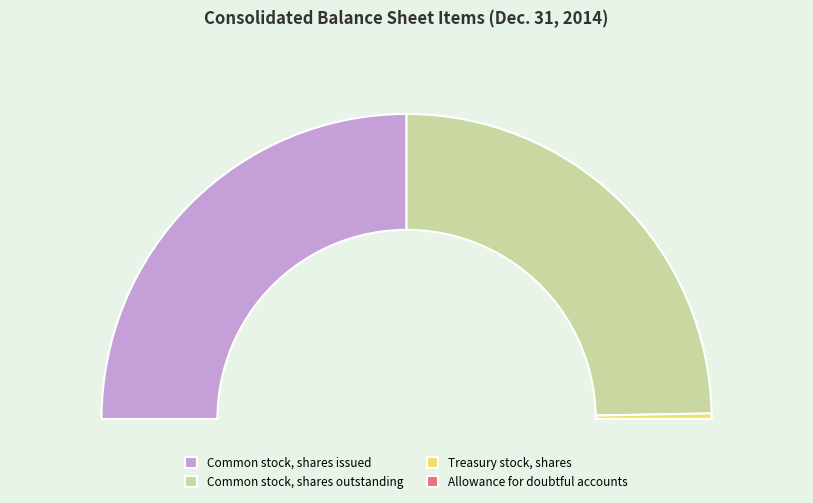

Does any single category account for the majority?

No